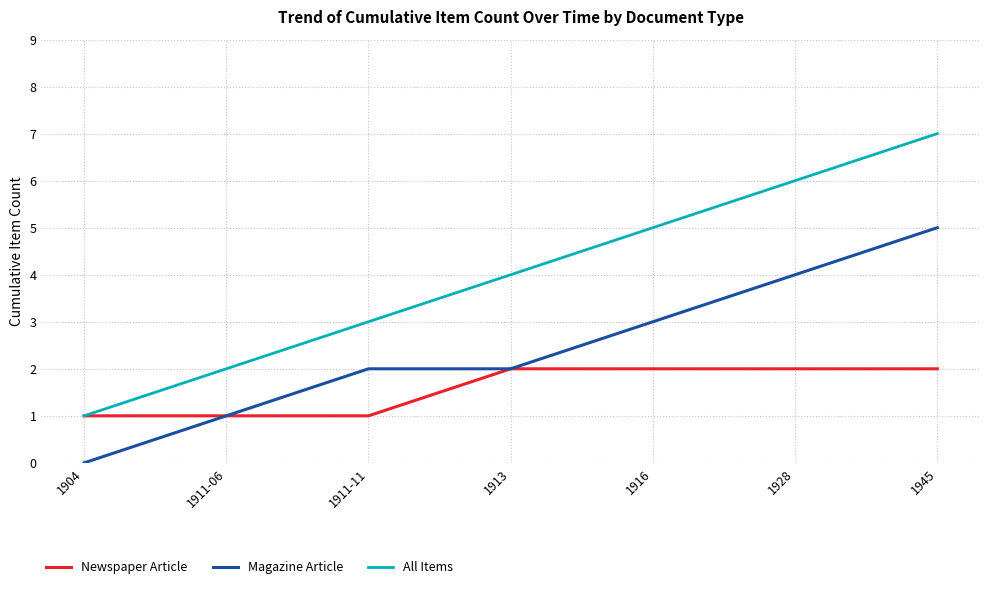

True or false: Magazine Article and All Items intersect in this chart.

False